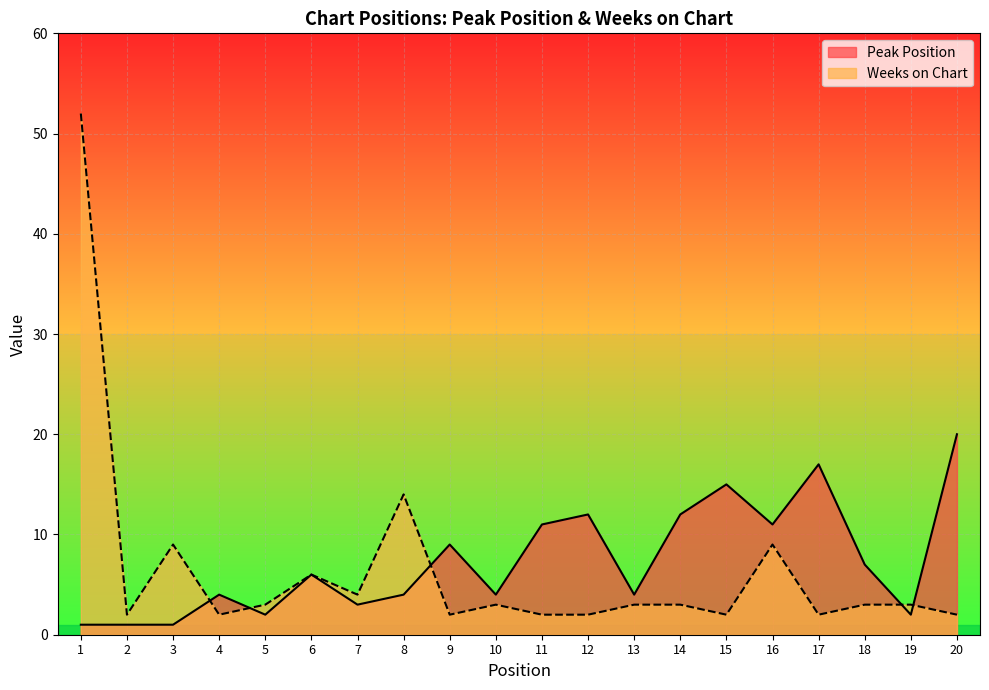

Between which two adjacent categories do Peak Position and Weeks on Chart first intersect?

3 and 4